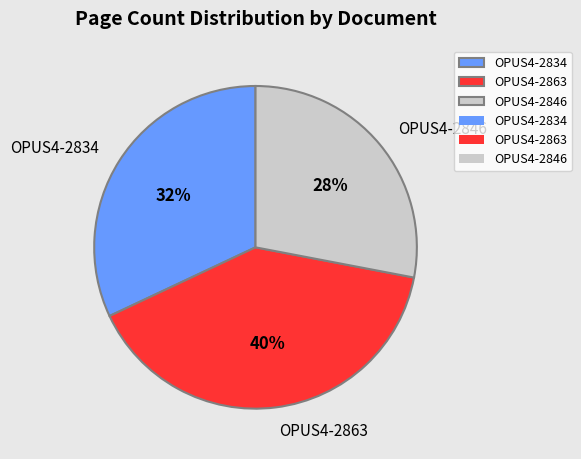

Which slice is the smallest?

OPUS4-2846